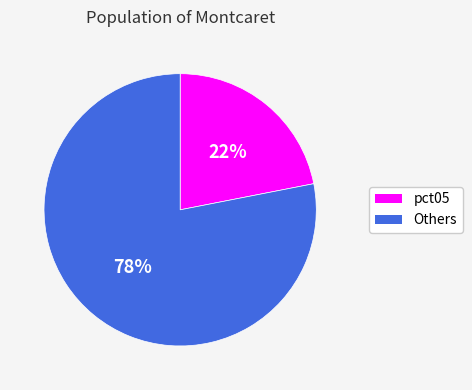

How many segments does this pie chart have?

2